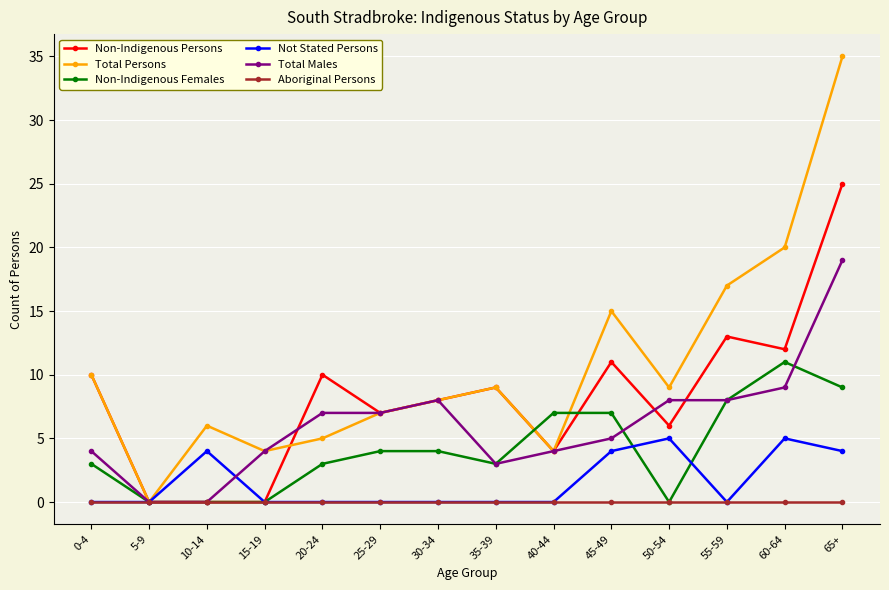

At which category does Total Persons reach its first local peak?

10-14